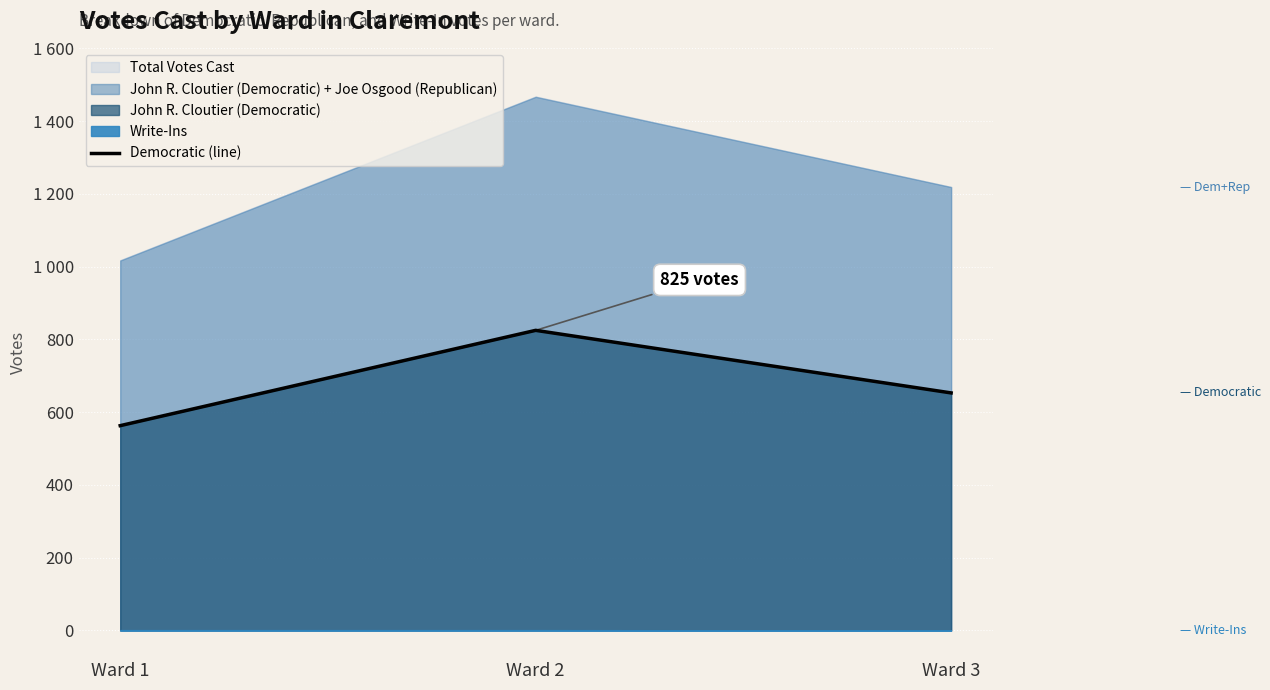

What is the difference between the maximum and minimum values?

262